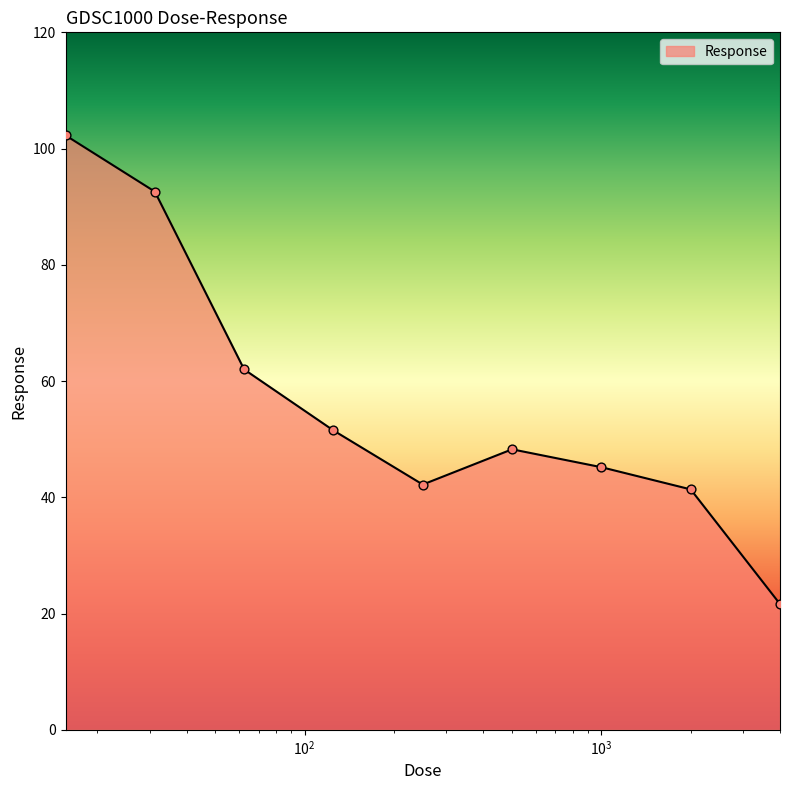

What is the greatest value displayed?

102.3